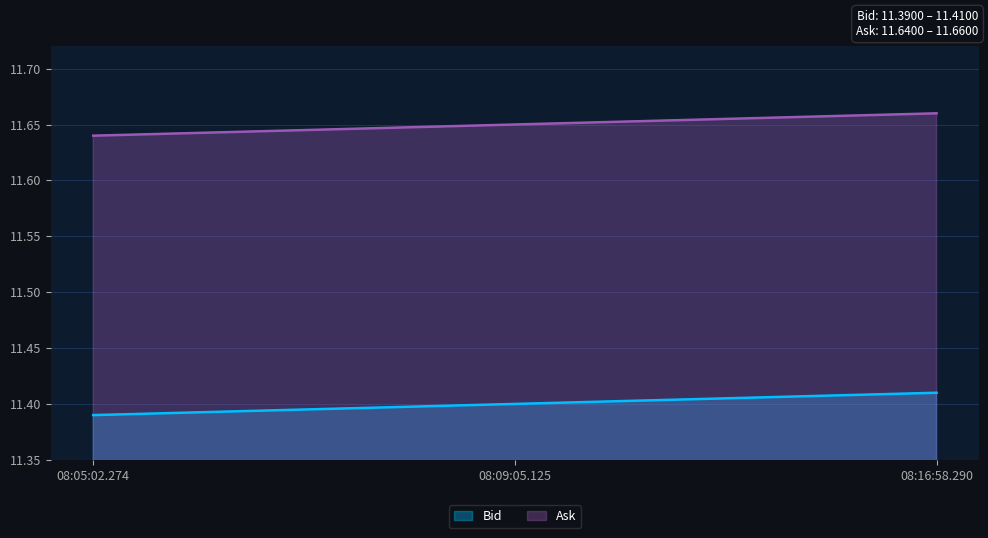

What is the difference between the highest and lowest values at 08:16:58.290?

0.2